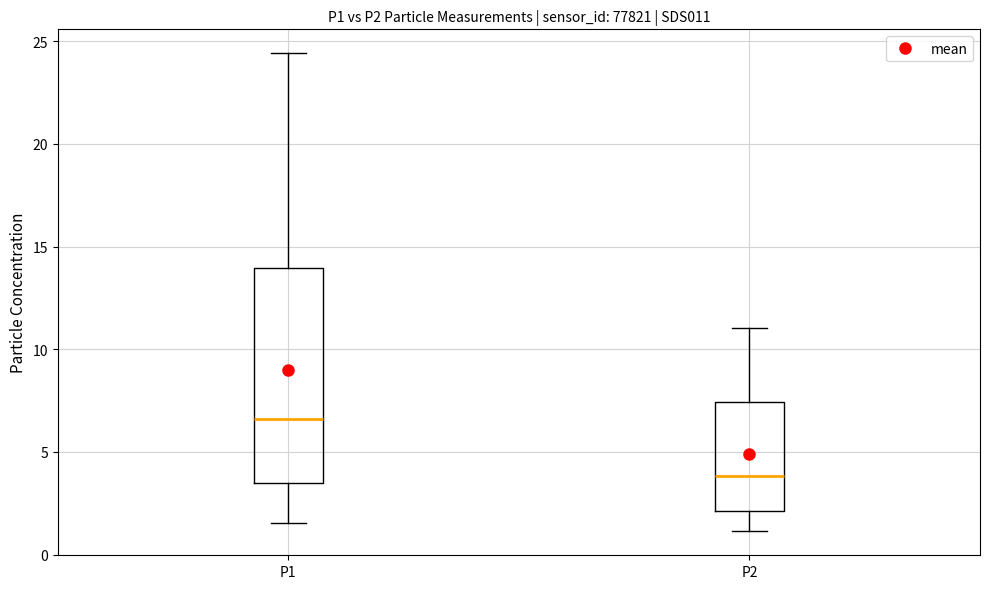

Reading left to right, read every box against the y-axis: the position of its median line, the range the box covers, and the ends of its whiskers. The values are not printed on the chart, so give them approximately, as read against the axis.

P1: median 6.5, box 3.5 to 14.0, whiskers 1.5 to 24.5
P2: median 4.0, box 2.0 to 7.5, whiskers 1.0 to 11.0